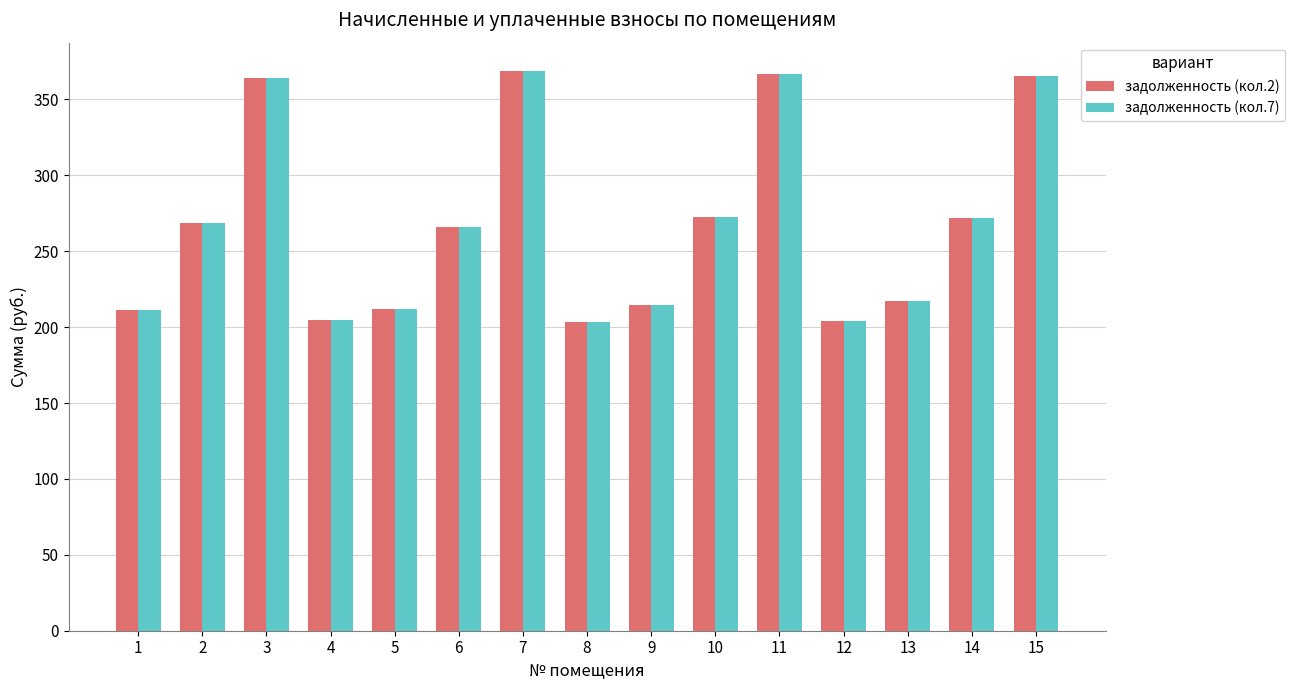

What is the greatest value displayed?

368.9